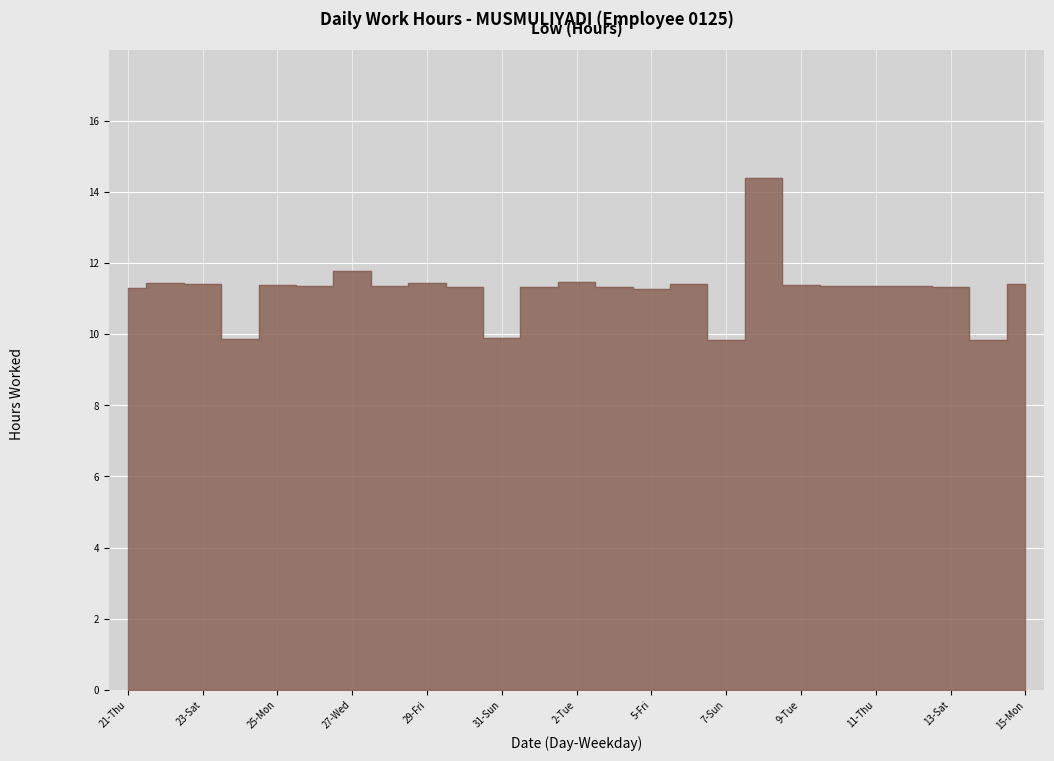

Where is the first local maximum?

22-Fri